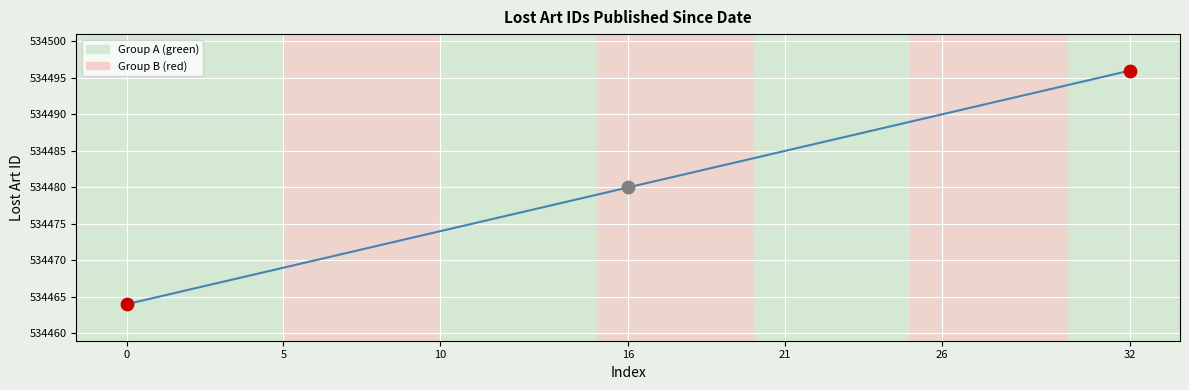

What is the difference between the maximum and minimum values?

32